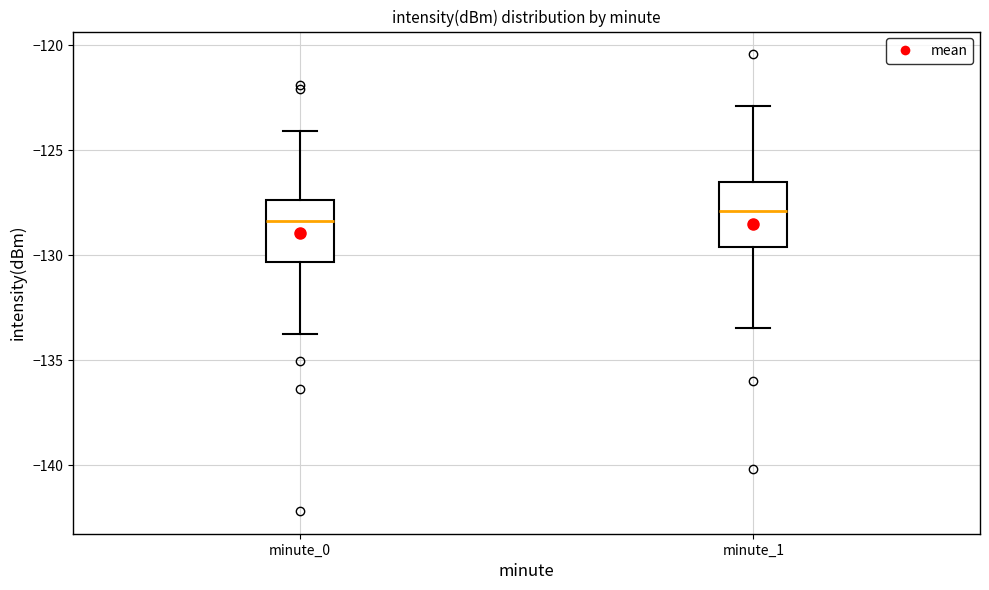

Where does the lower whisker of the box for minute_1 end on the y-axis? The values are not printed on the chart, so give them approximately, as read against the axis.

-133.5